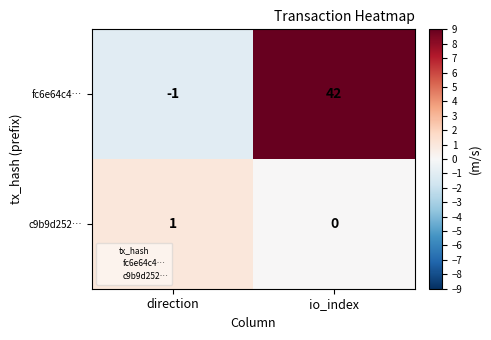

At which label is fc6e64c4… closest to 20?

direction